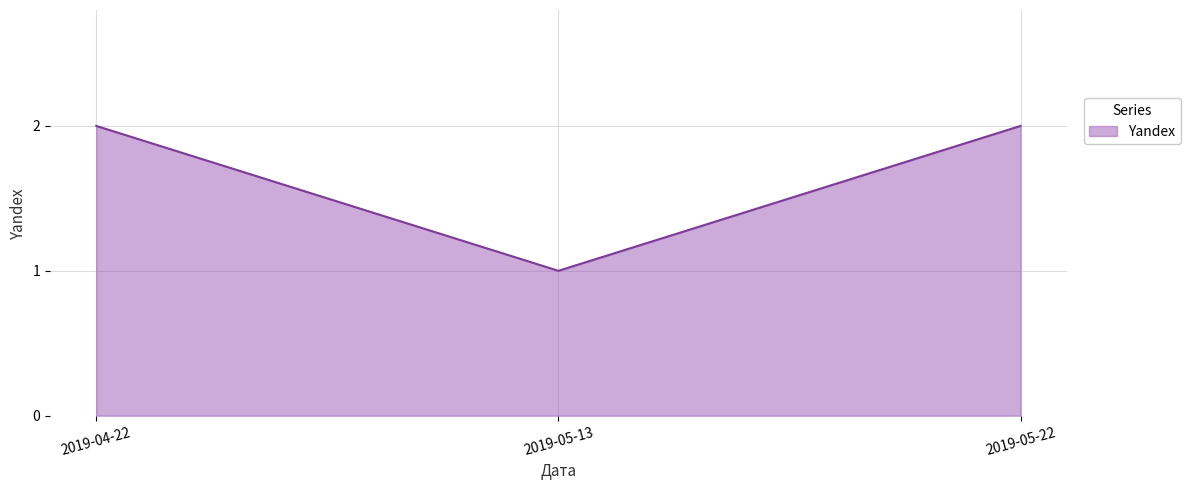

How many lines are shown in the chart?

1